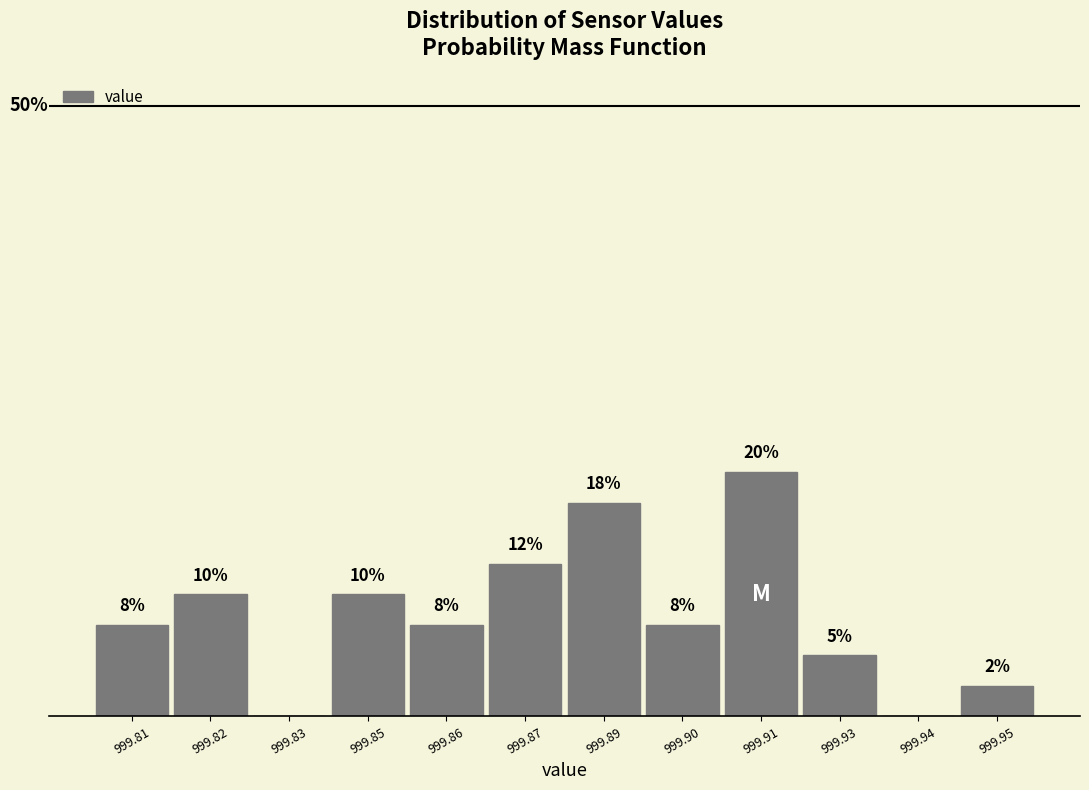

Are the bars horizontal?

No